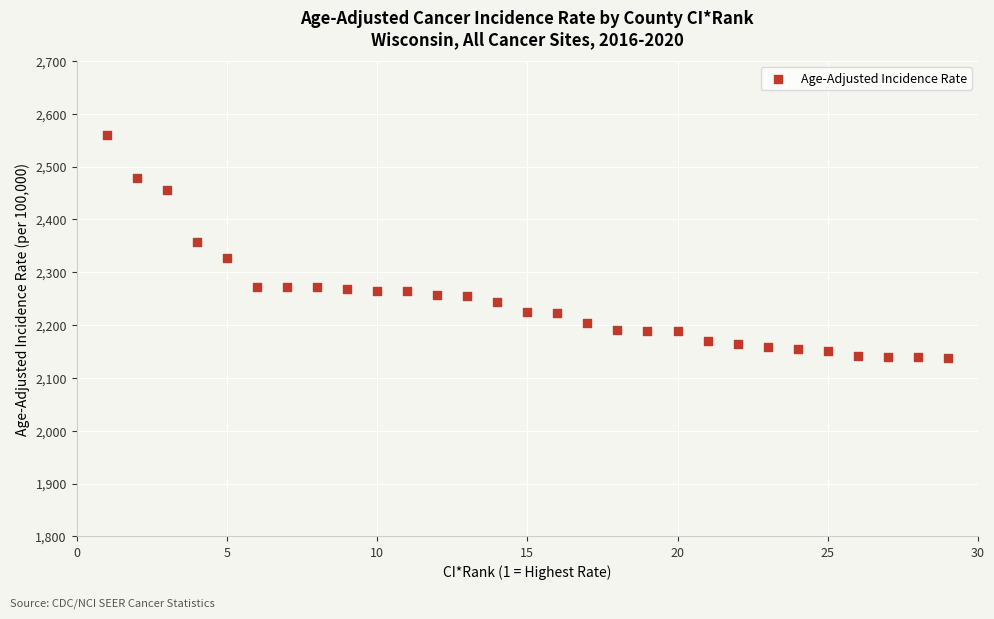

What Y value in the scatter plot is closest to 2348?

2358.3